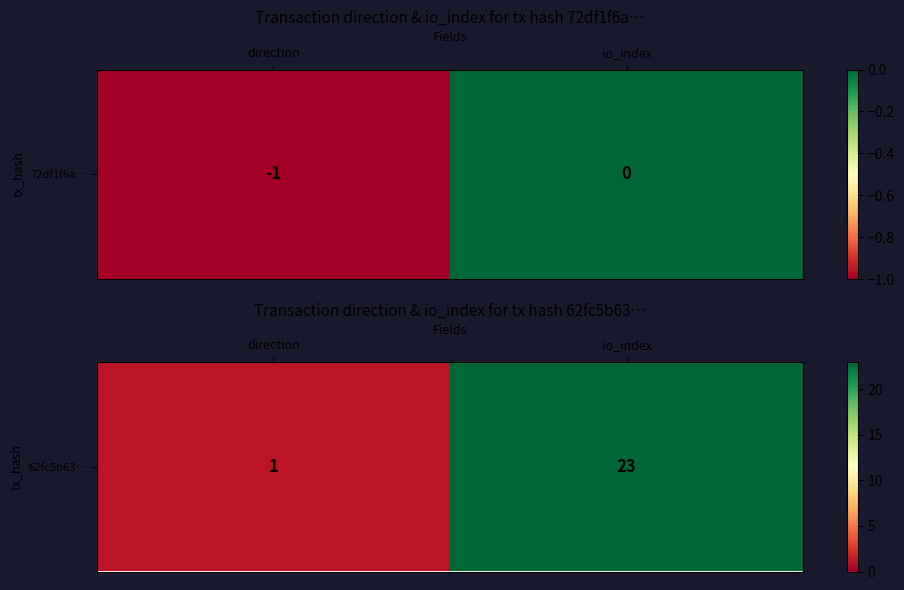

Where is the data nearest to the value 12?

direction